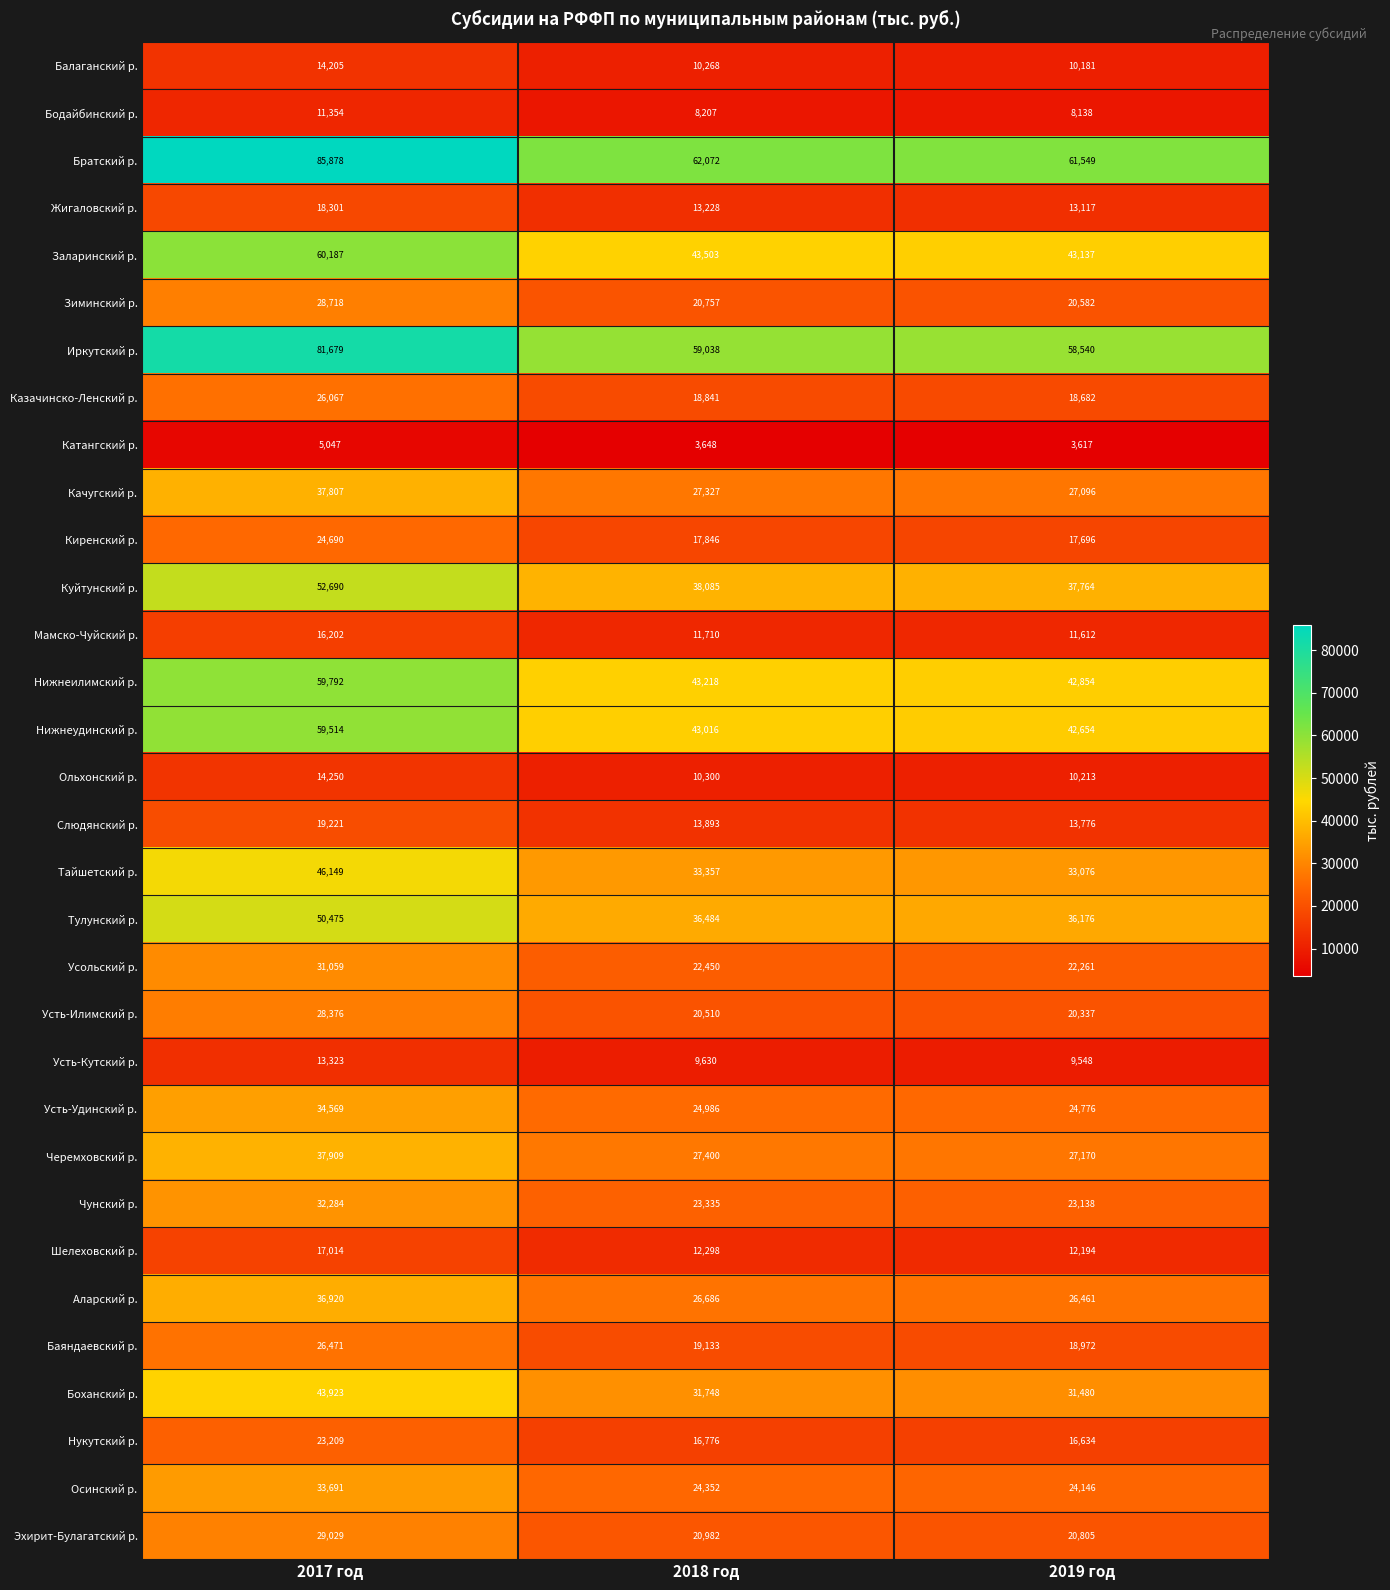

What is the smallest value displayed?

3617